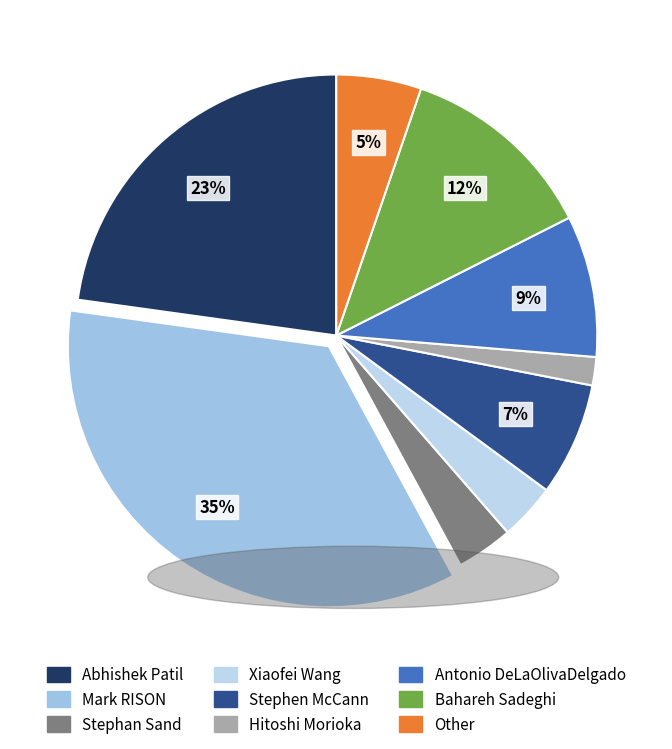

To the nearest percent, what is the difference between the Other and Bahareh Sadeghi slice percentages?

7%